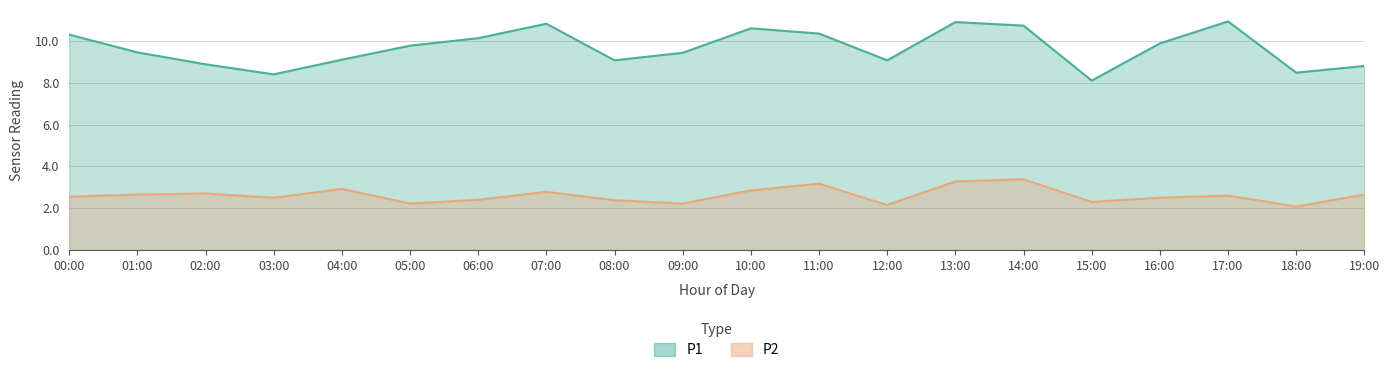

At which label does P2 reach its peak?

14:00